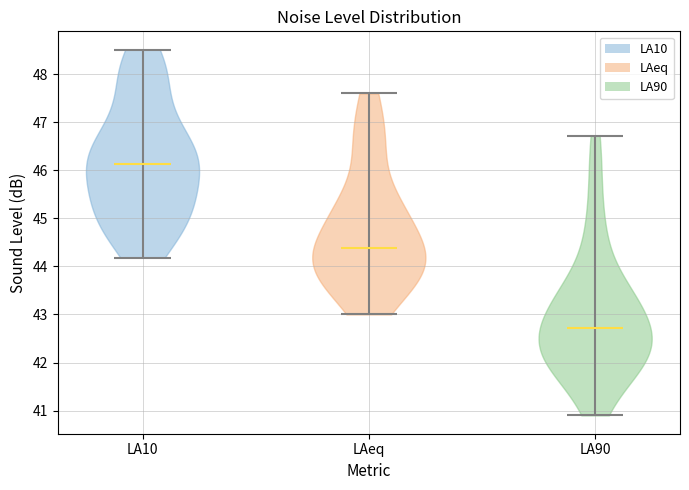

Where does the median line of the violin for LA90 sit on the y-axis? The values are not printed on the chart, so give them approximately, as read against the axis.

42.7